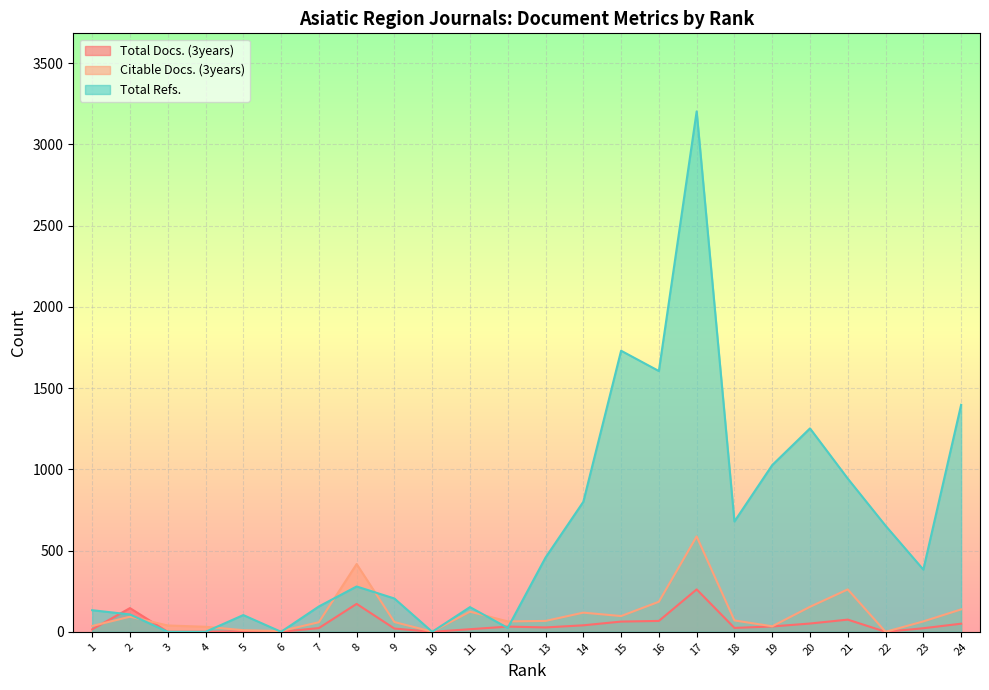

Between which two adjacent categories do Total Docs. (3years) and Citable Docs. (3years) first intersect?

1 and 2